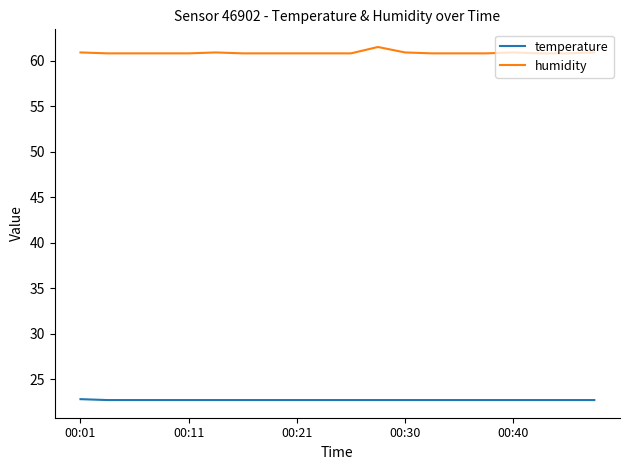

Which series has the largest total across all categories?

humidity